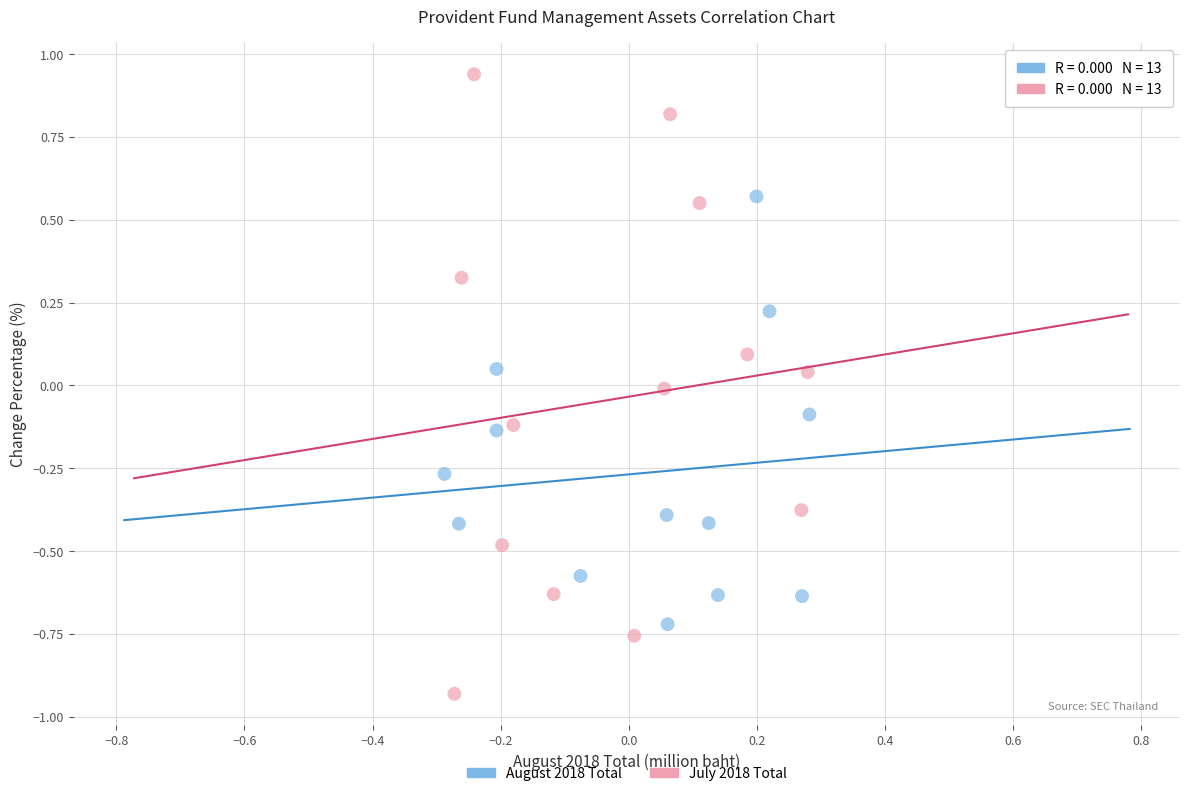

Which series contains the lowest Y value?

July 2018 Total